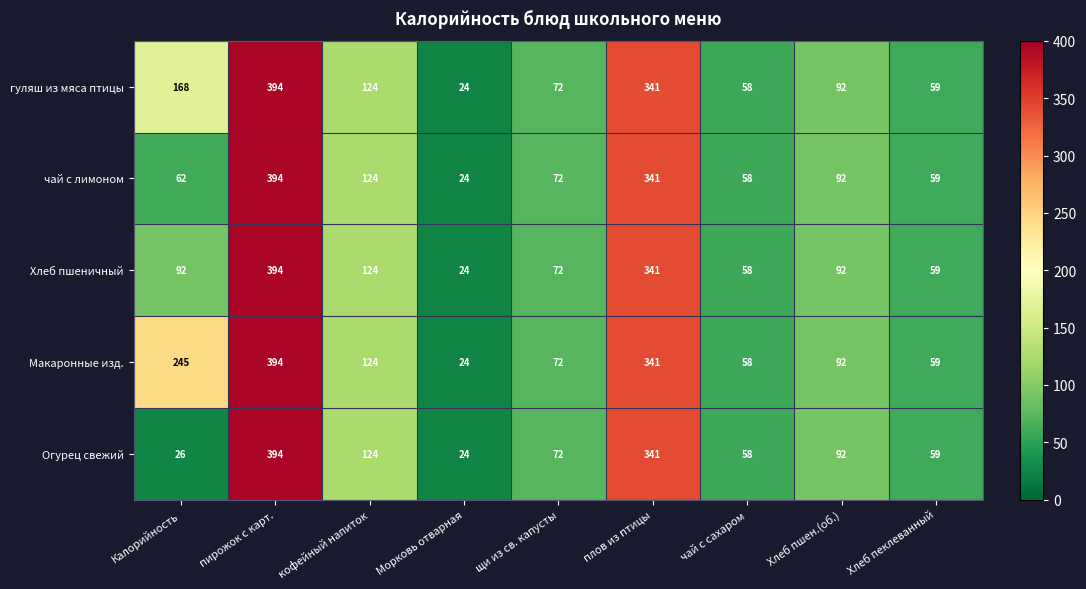

At which label does чай с лимоном first exceed 72?

пирожок с карт.